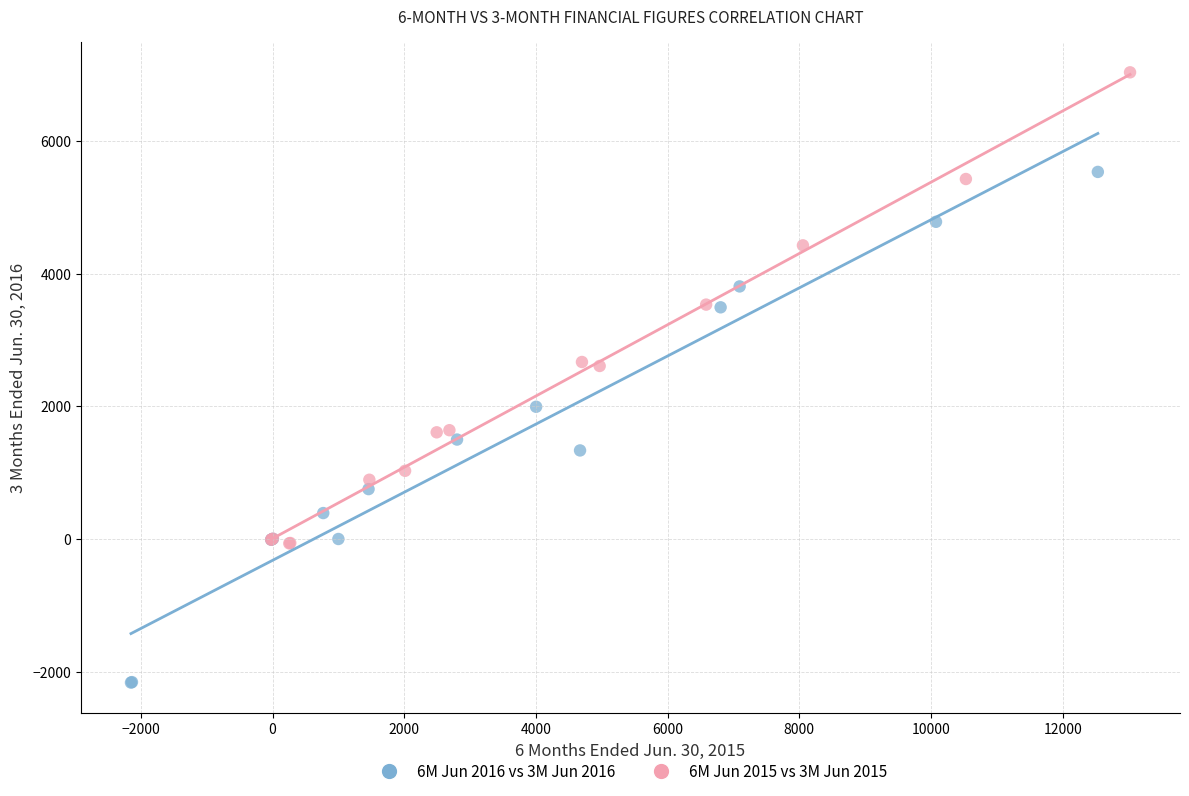

Which series has the widest spread of Y values?

6M Jun 2016 vs 3M Jun 2016